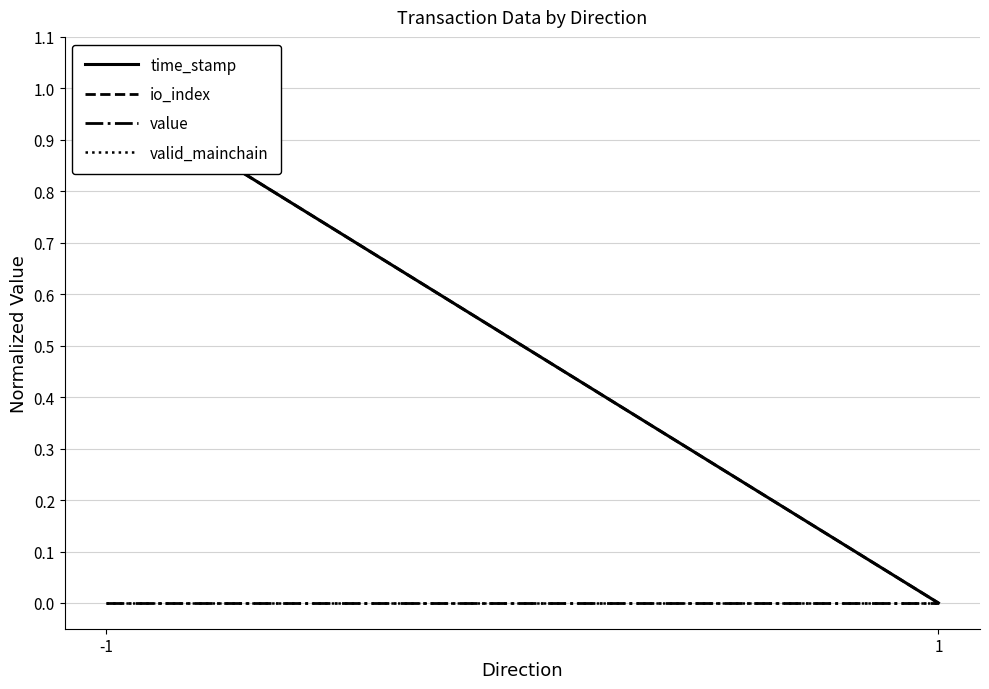

Rank the categories by value value from lowest to highest.

-1, 1